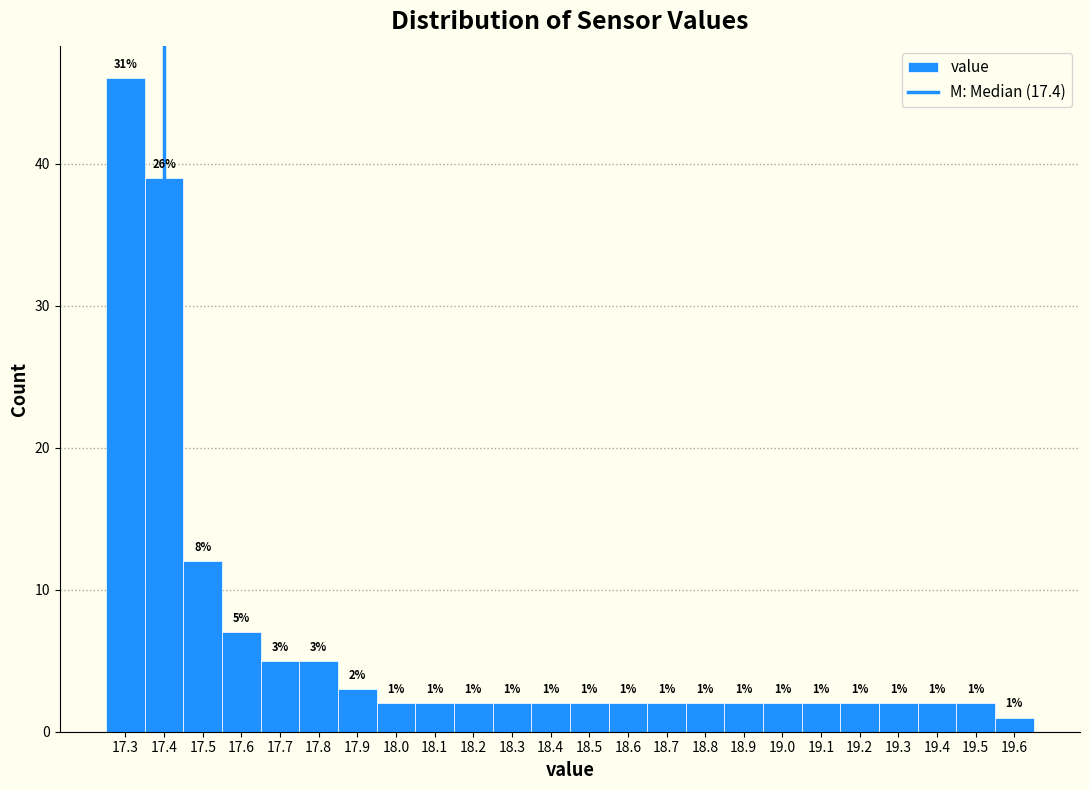

Which range on the x-axis has the tallest bar?

17.25 to 17.35